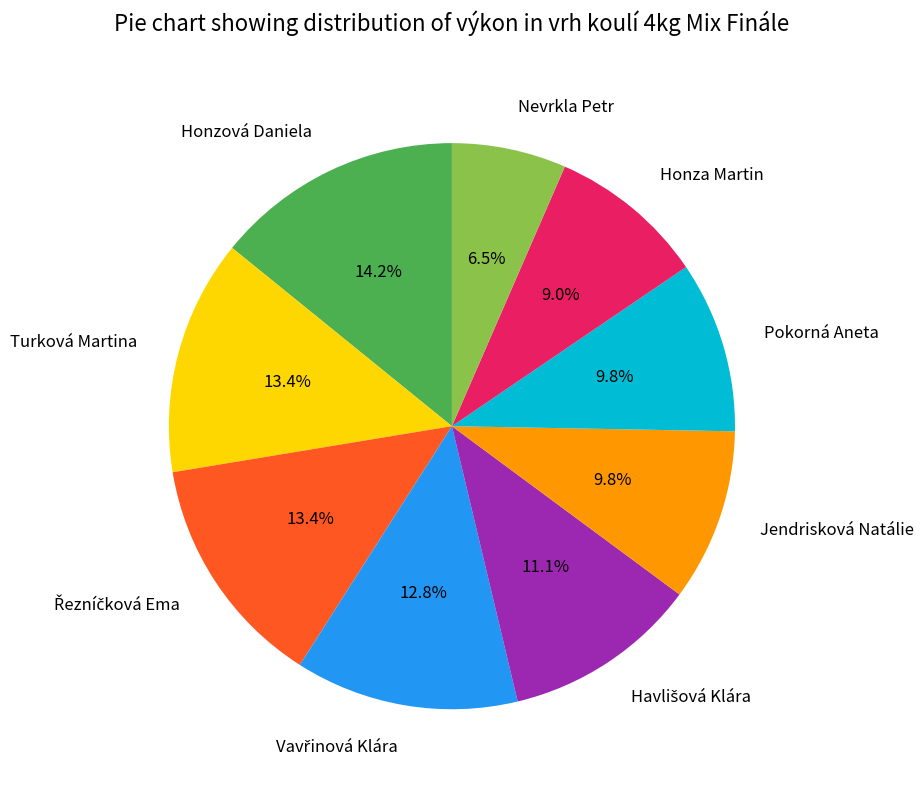

How many segments does this pie chart have?

9